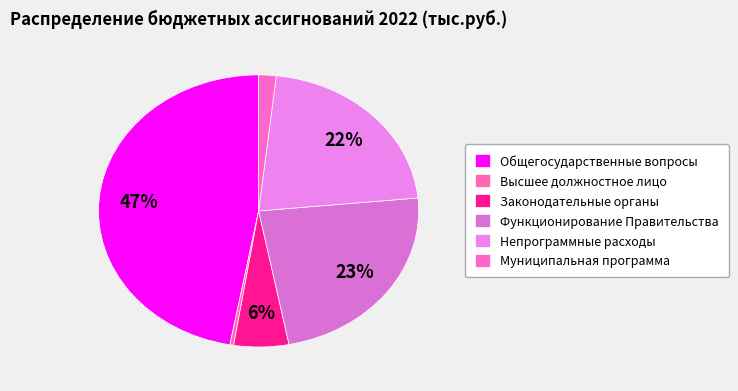

How many slices are in this pie chart?

6